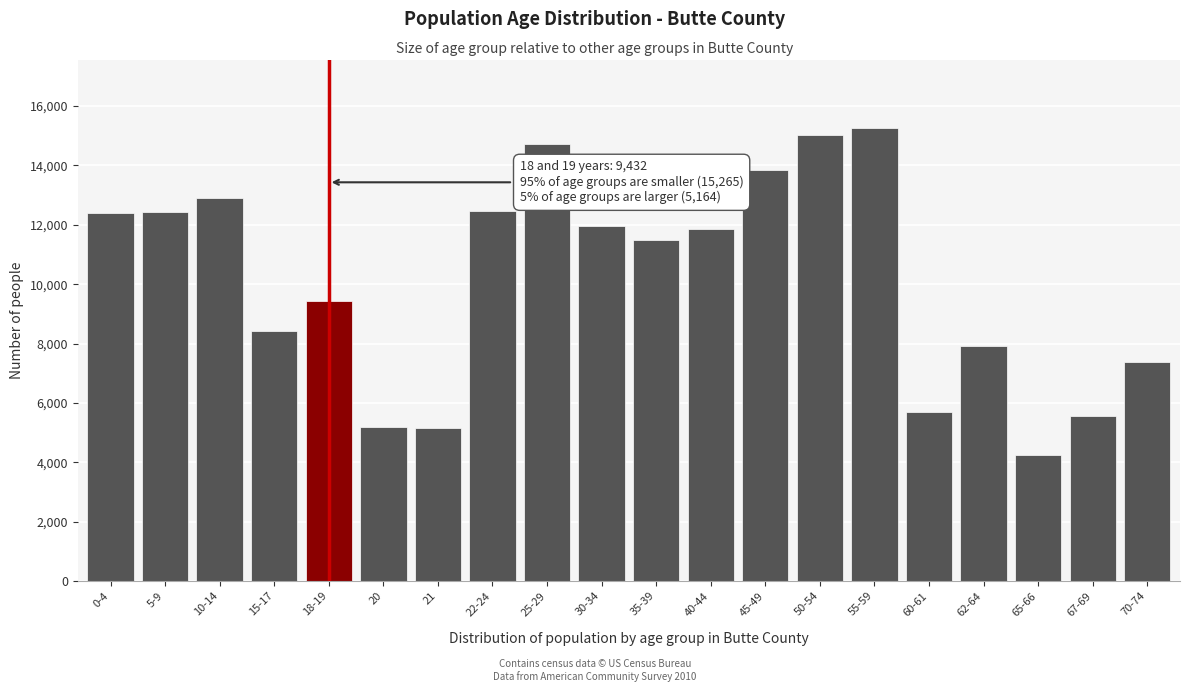

What is the difference between the maximum and second lowest values?

10101